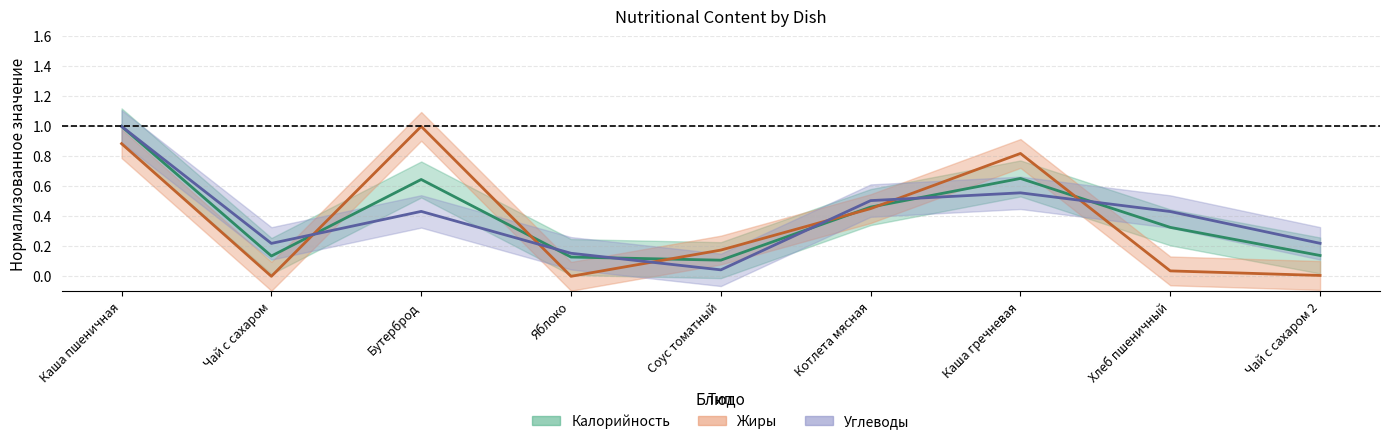

Which series changed the most between Котлета мясная and Каша гречневая?

Жиры